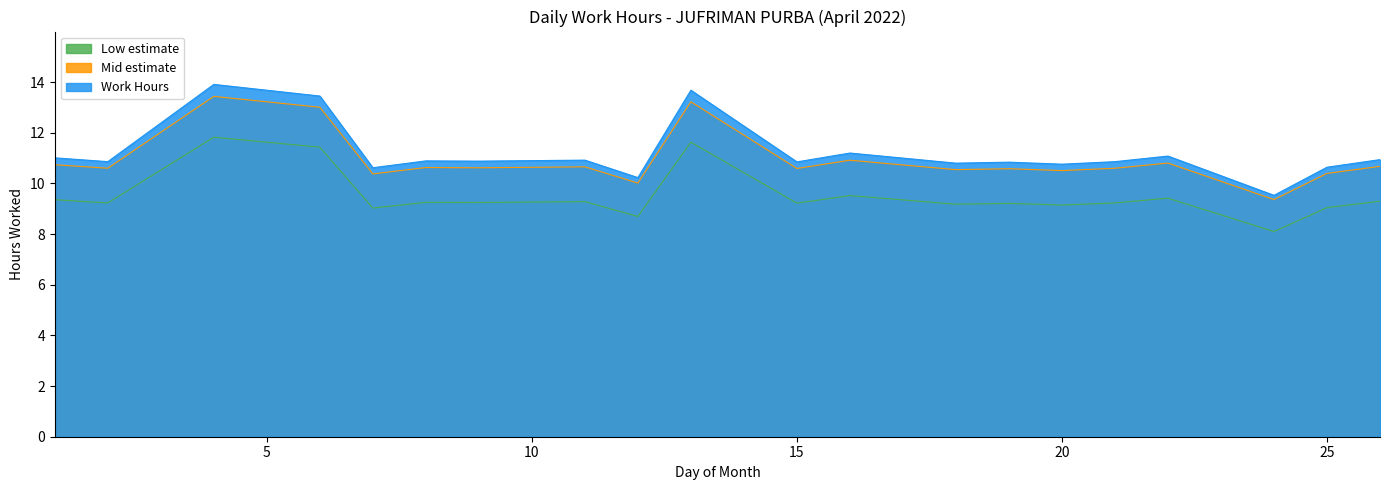

Where is the first local minimum?

2